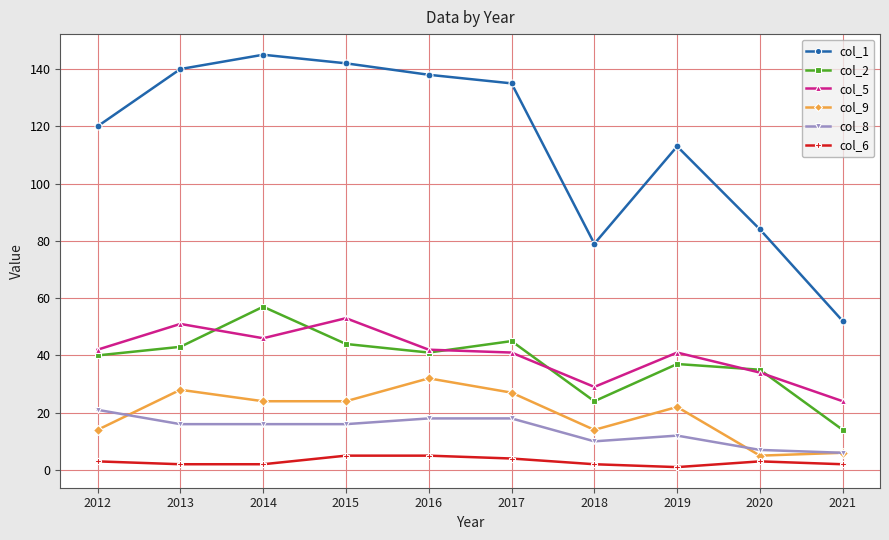

How many lines are shown in the chart?

6